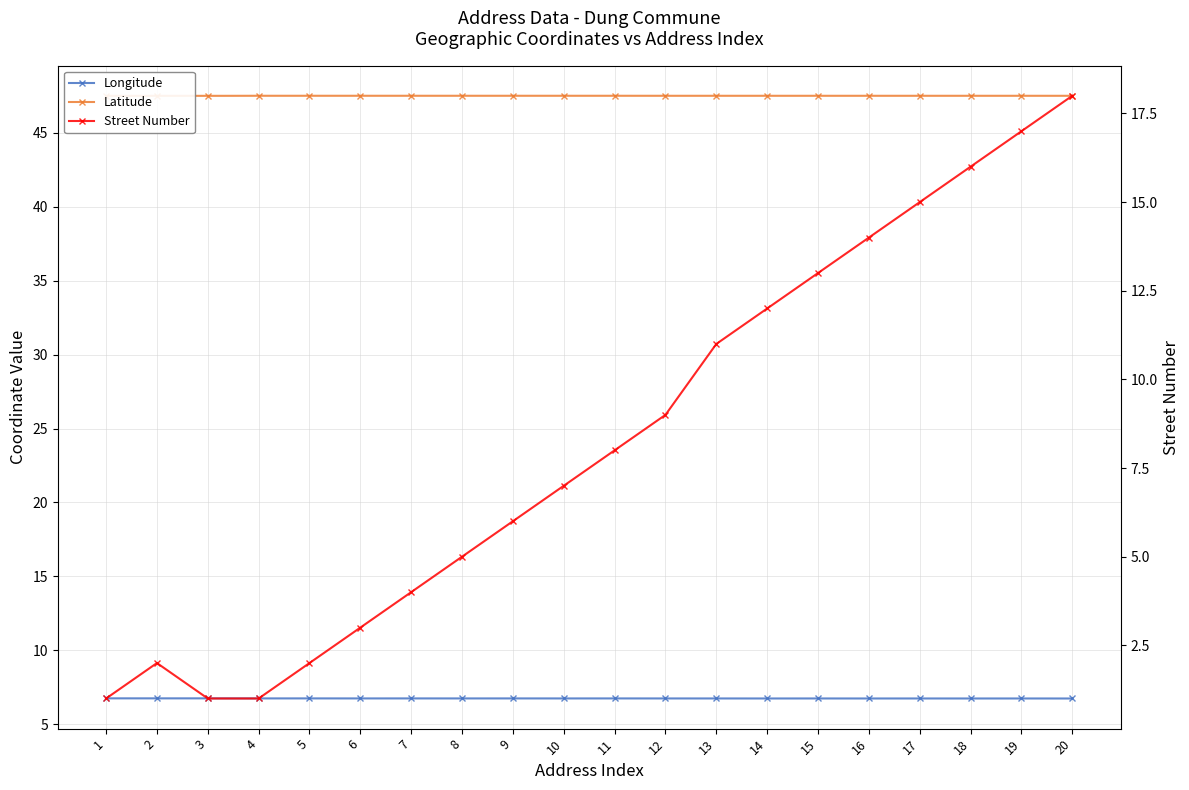

True or false: Street Number and Longitude intersect in this chart.

True